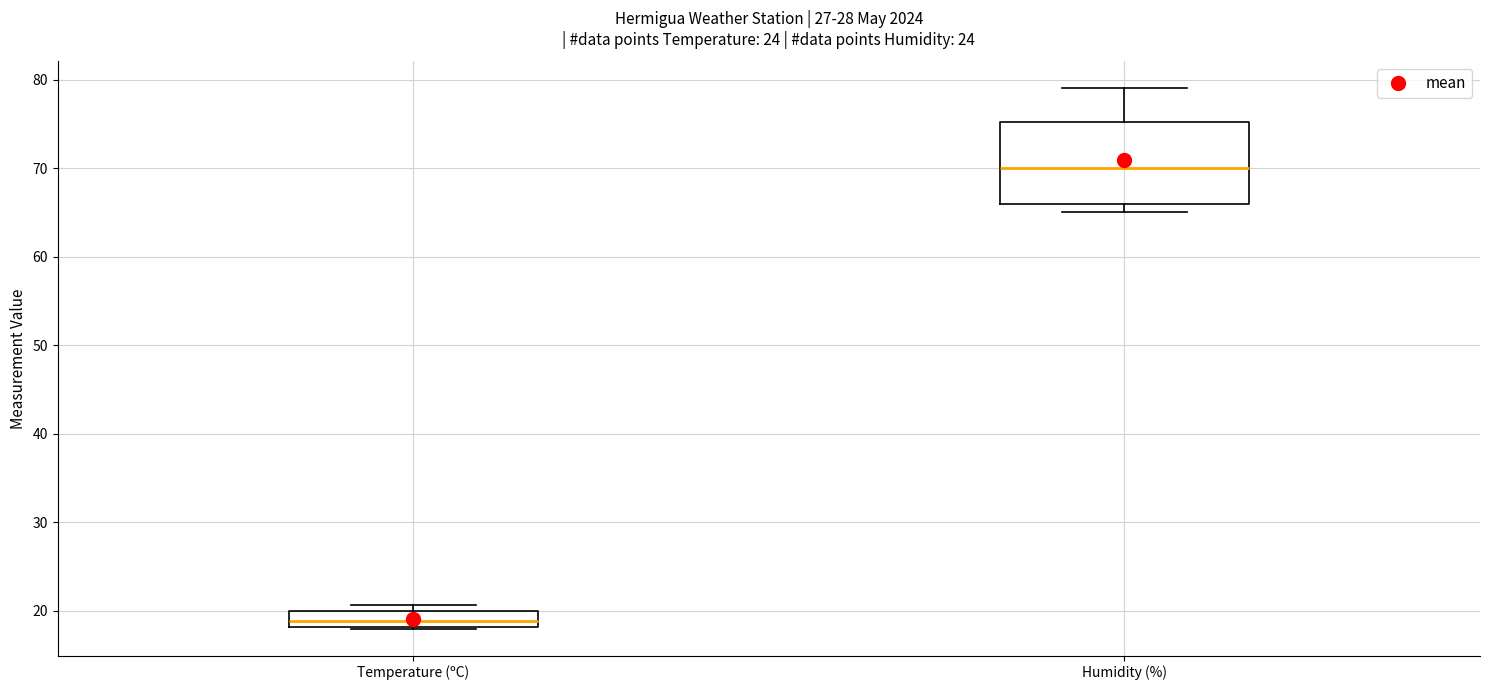

Reading left to right, read every box against the y-axis: the position of its median line, the range the box covers, and the ends of its whiskers. The values are not printed on the chart, so give them approximately, as read against the axis.

Temperature (ºC): median 19, box 18 to 20, whiskers 18 to 21
Humidity (%): median 70, box 66 to 75, whiskers 65 to 79